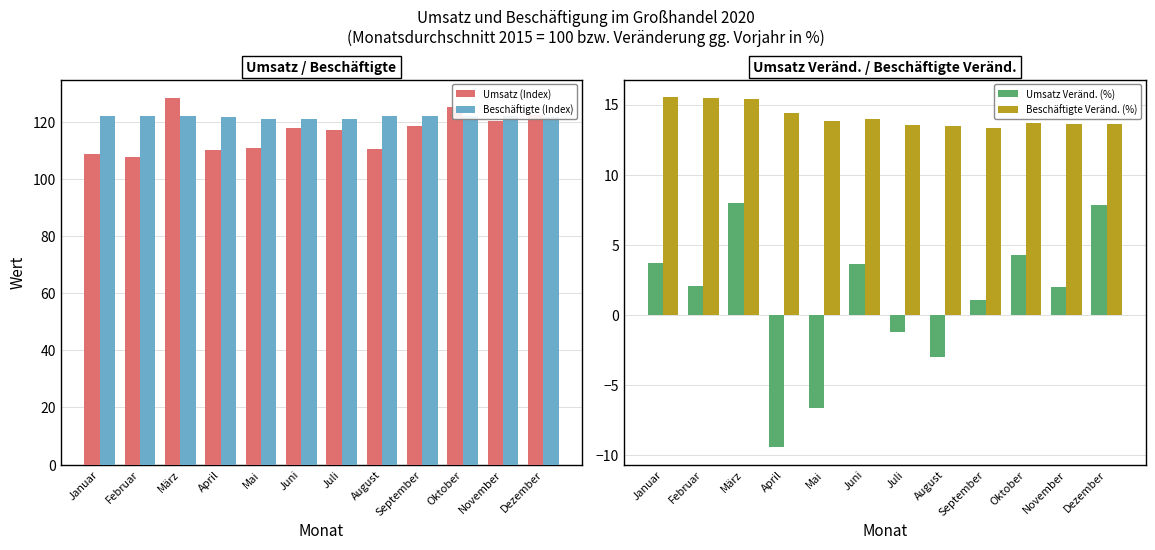

What is the difference between the maximum and second lowest values in the Umsatz (Index) series?

19.6